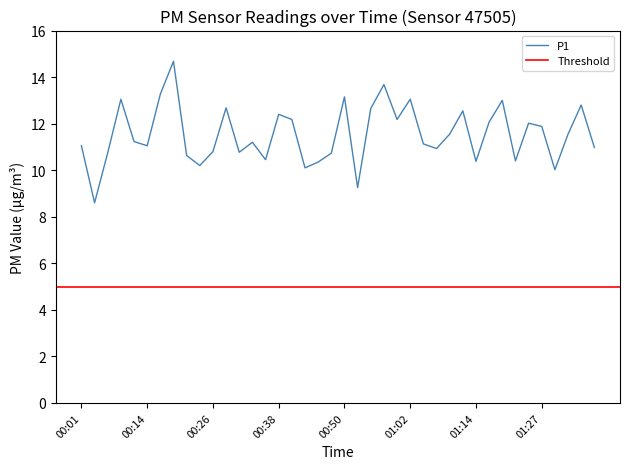

How many data points does each series have?

40